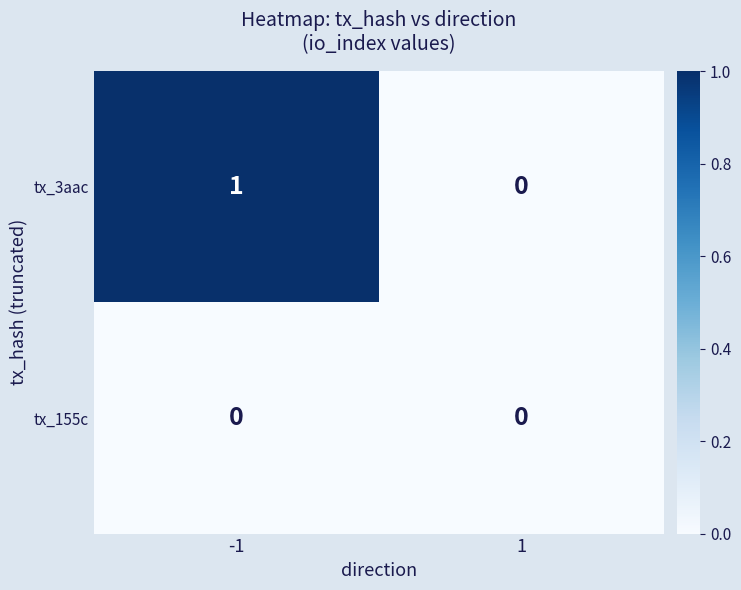

The tx_155c series shows 0 at -1. True or false?

True